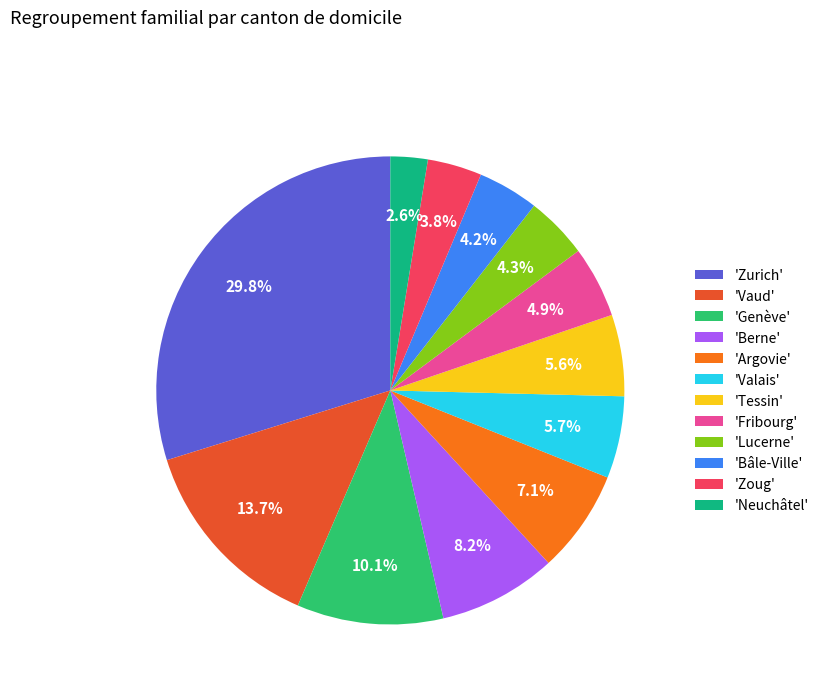

Which category has the biggest portion of the pie?

'Zurich'